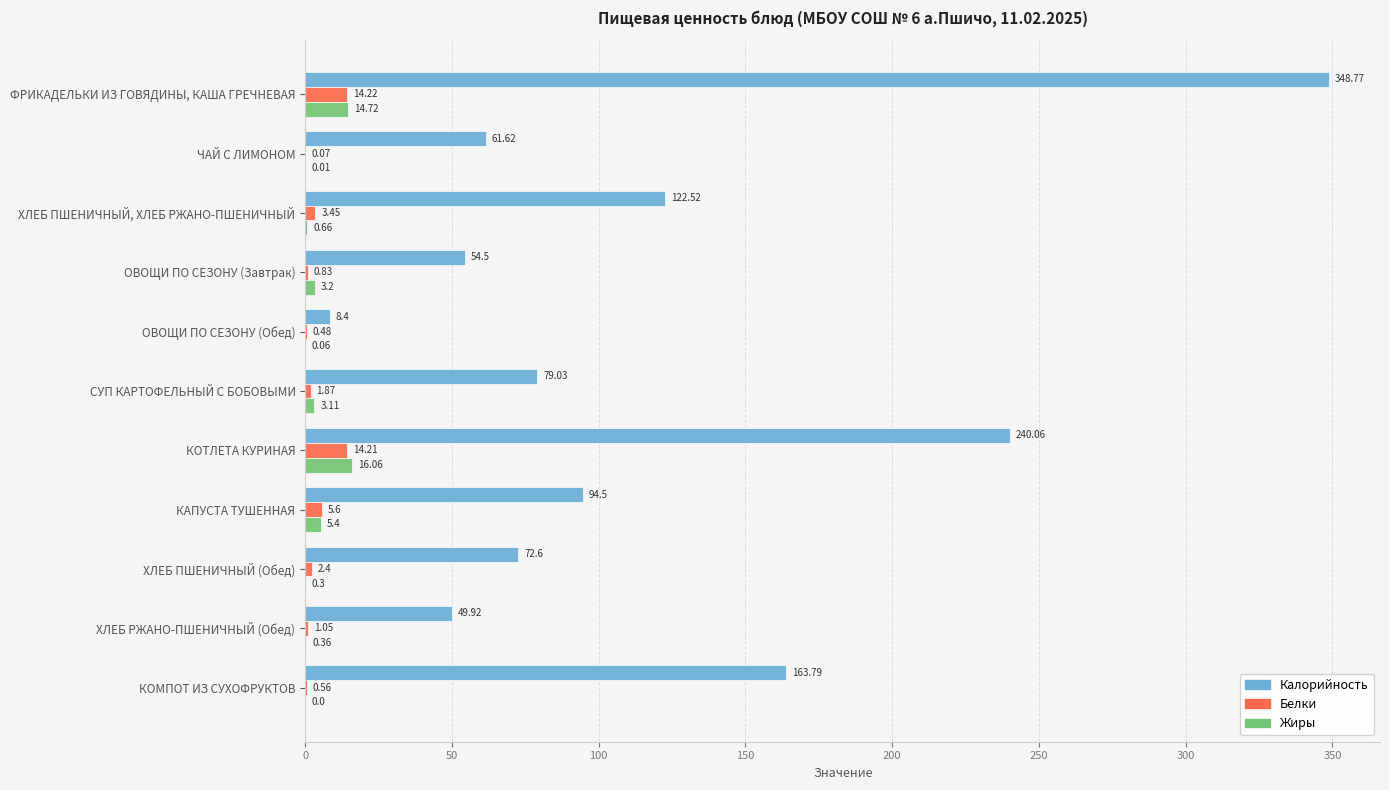

How many values in the Белки series exceed 1?

7